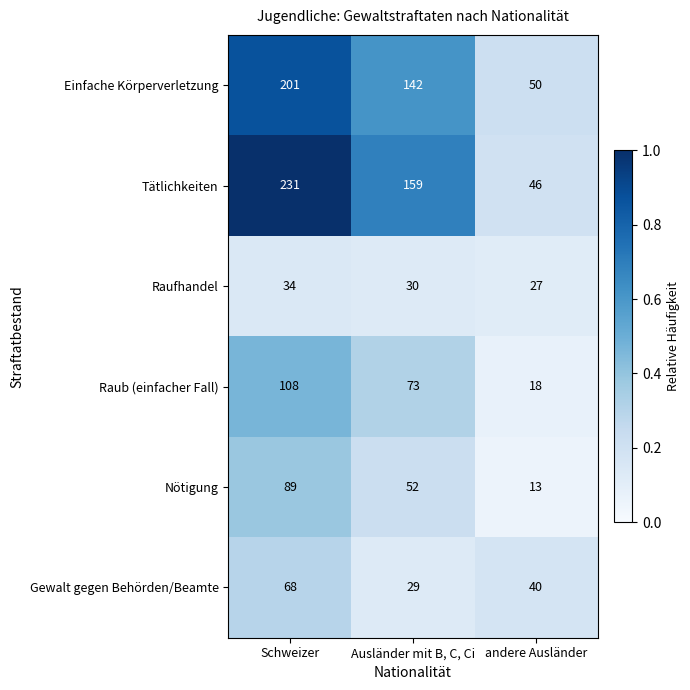

What is the approximate value of Einfache Körperverletzung at andere Ausländer, to the nearest 5?

50